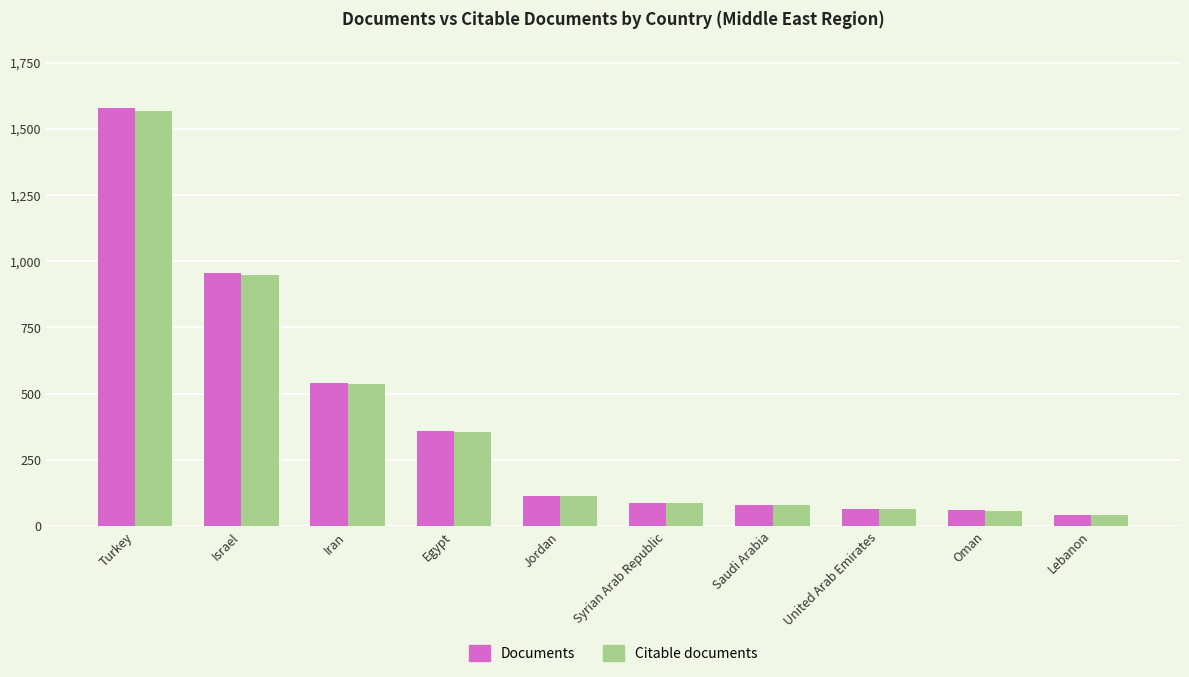

The Citable documents series shows 89 at Syrian Arab Republic. True or false?

True